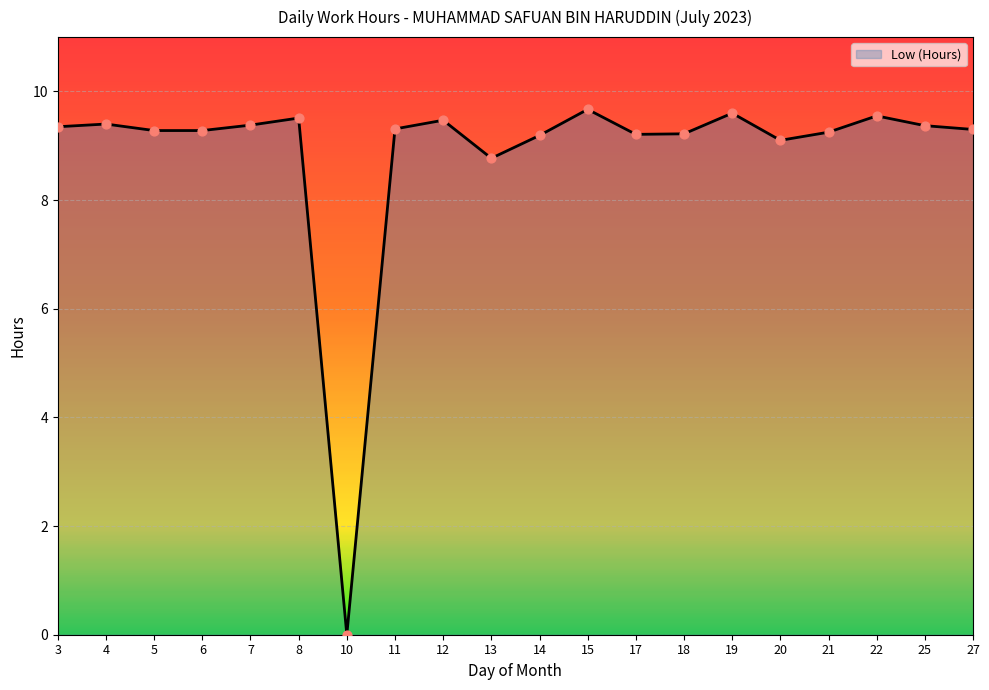

What is the change in value from 15 to 27?

-0.4